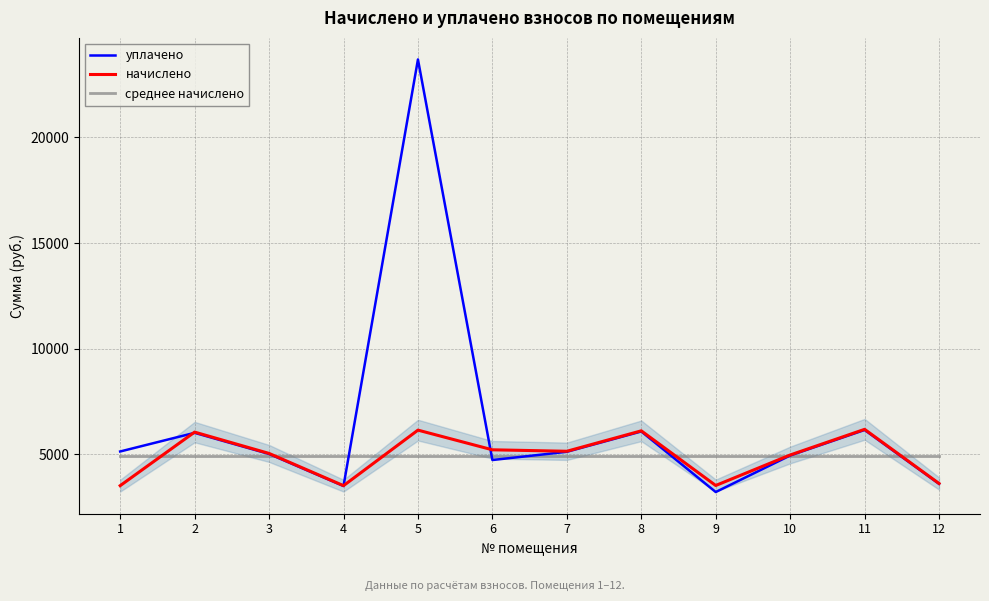

Which label corresponds to the largest value in the chart?

5